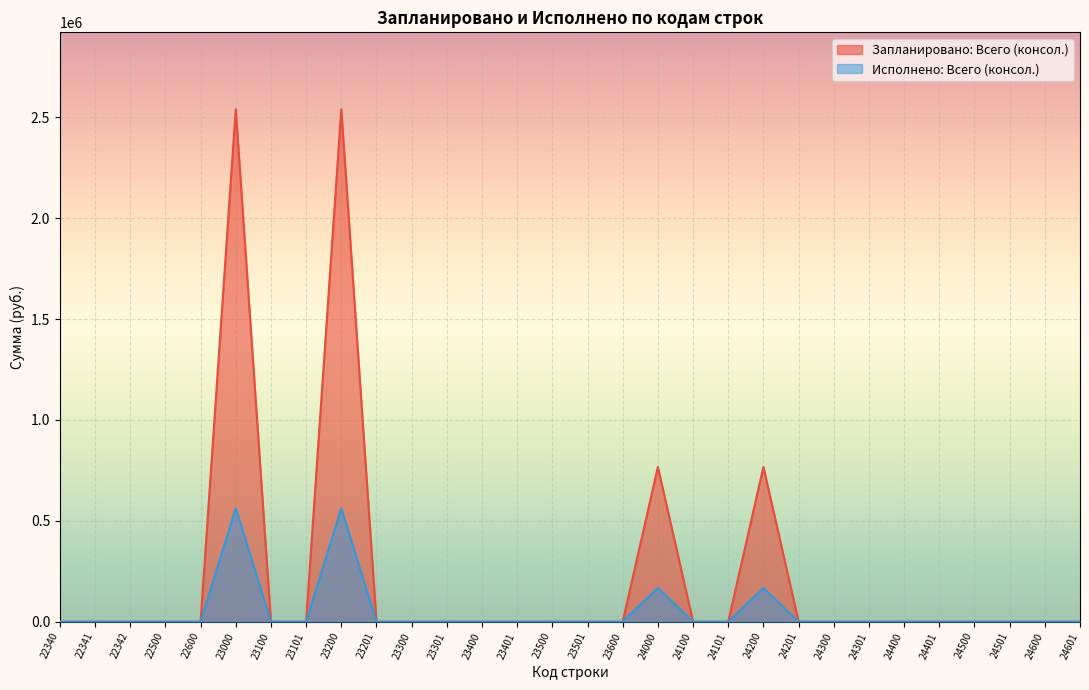

True or false: Исполнено: Всего (консол.) and Запланировано: Всего (консол.) cross at least once.

False